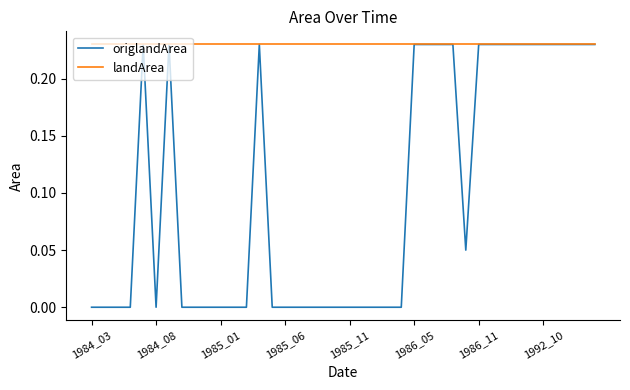

Which series has the widest spread of values?

origlandArea